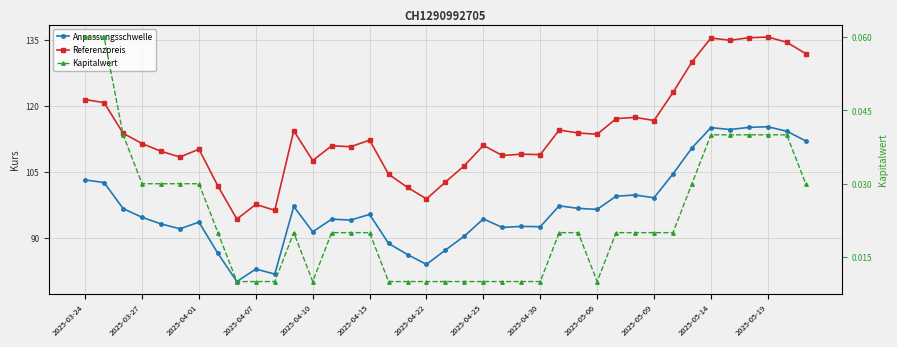

What is the difference between the maximum and minimum values in the Referenzpreis series?

41.3